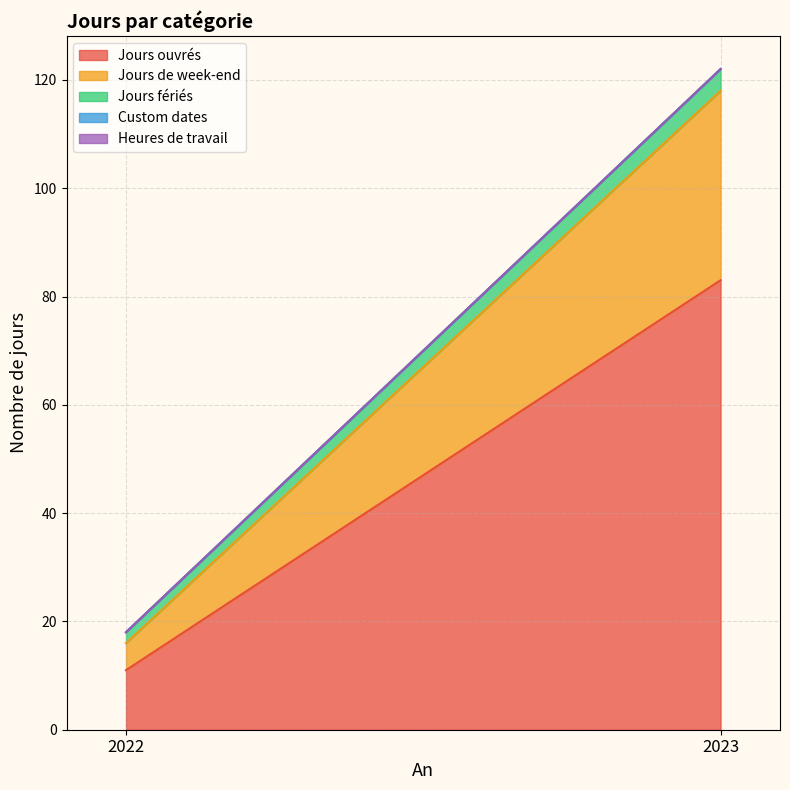

Is the value of Jours ouvrés at 2022 greater than the value of Heures de travail at 2023?

Yes